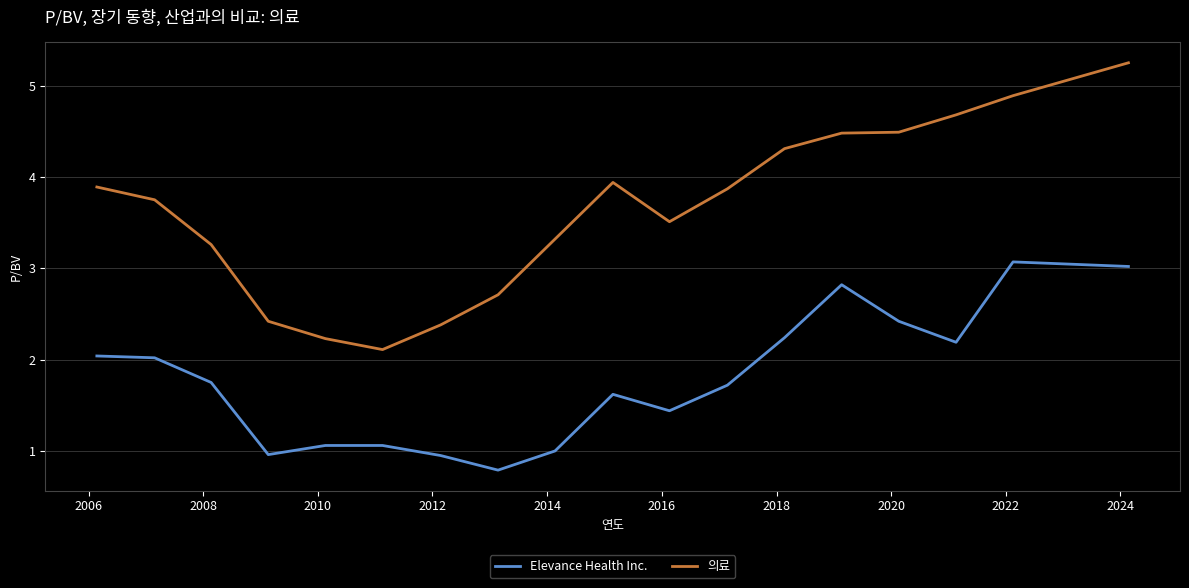

What is the maximum value for Elevance Health Inc.?

3.1